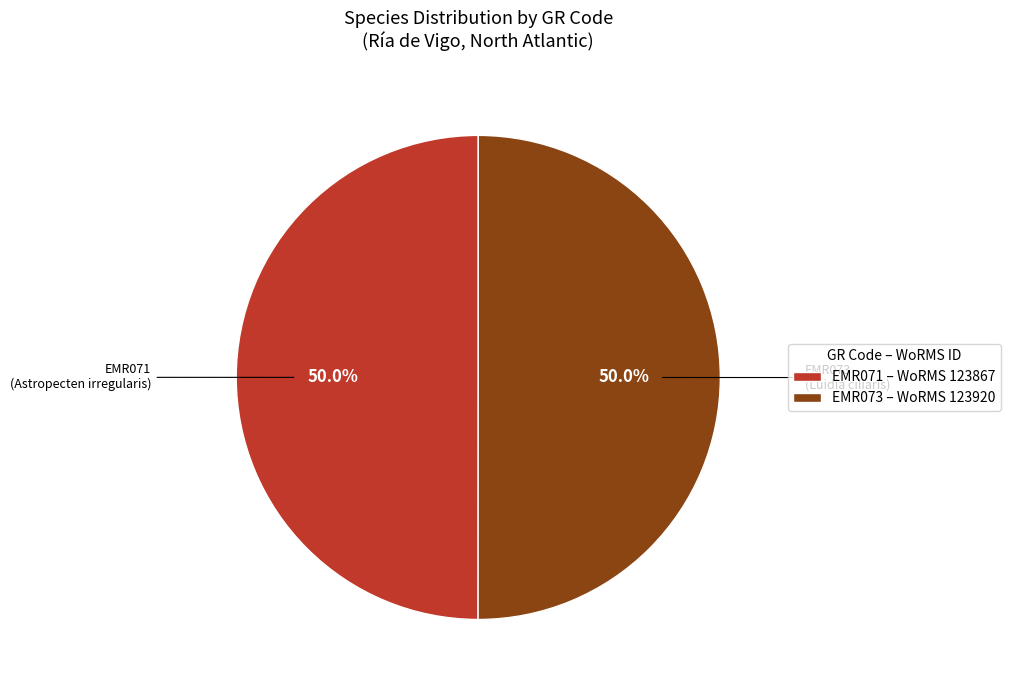

What is the total percentage of EMR073 – WoRMS 123920 and EMR071 – WoRMS 123867?

100.0%